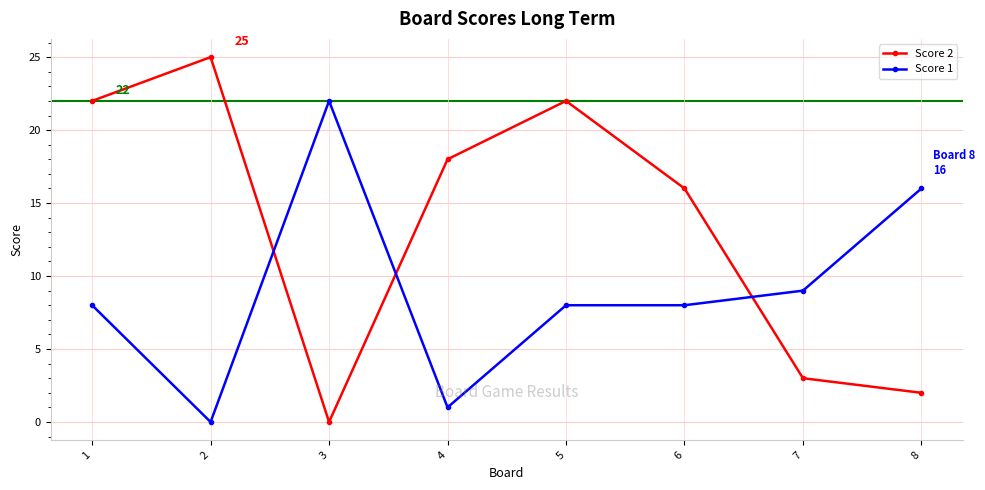

What is the total value across all series at 6?

24